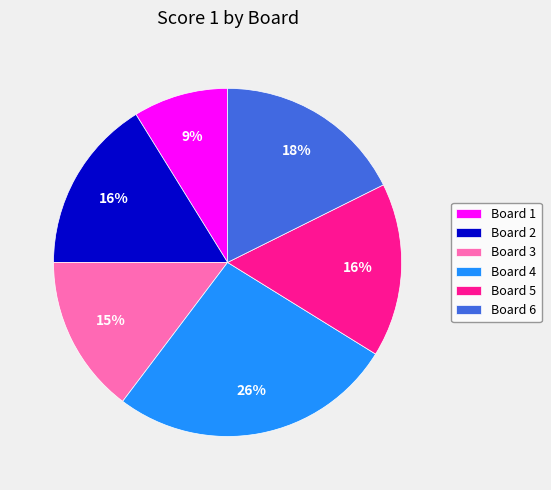

How many segments does this pie chart have?

6